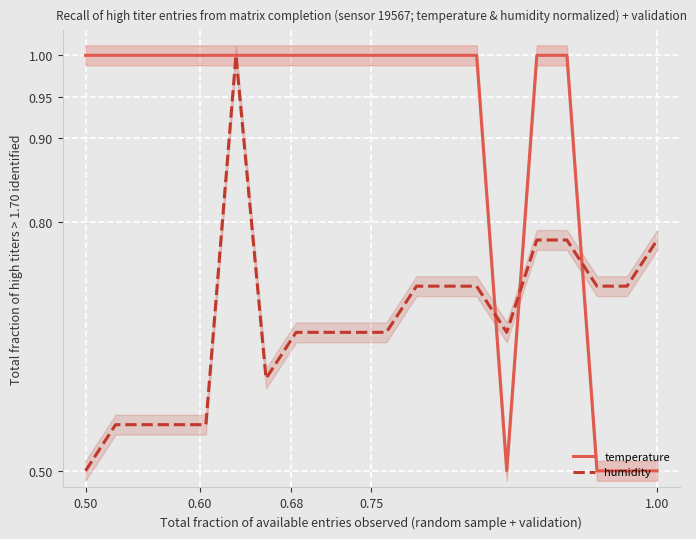

In humidity, how many points are lower than both neighbors (excluding endpoints)?

2